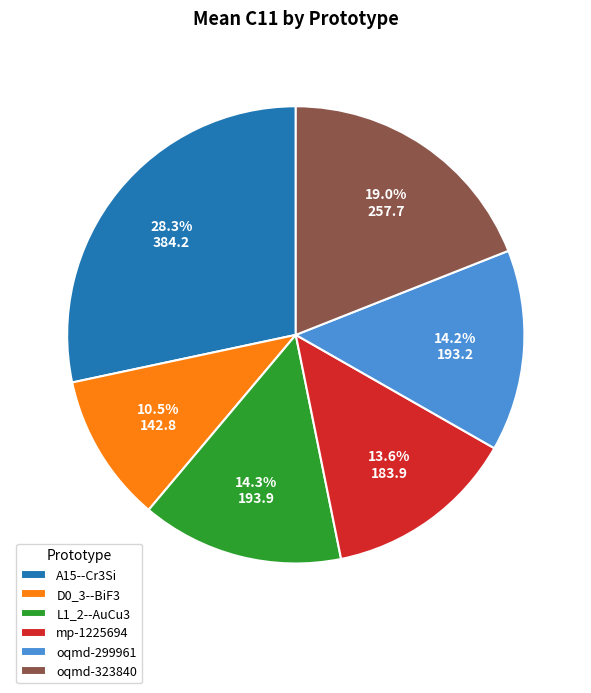

Is there any slice that represents more than half of the pie?

No